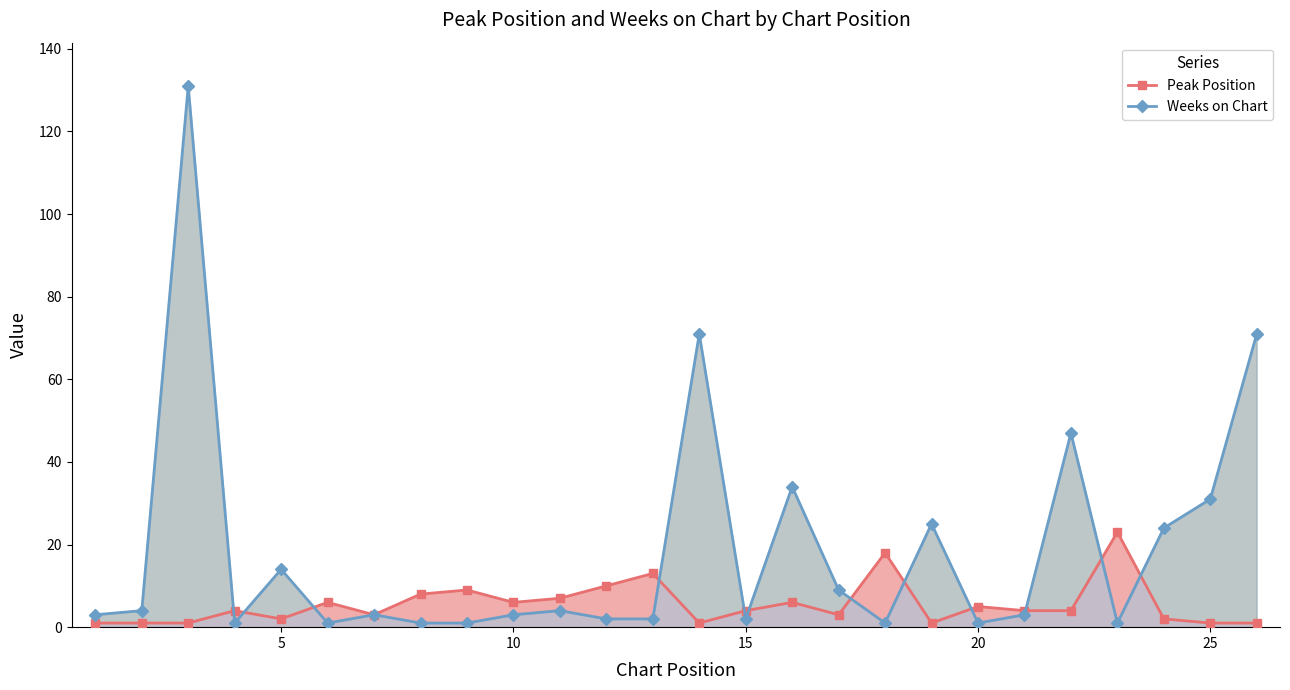

What is the maximum value for Peak Position?

23